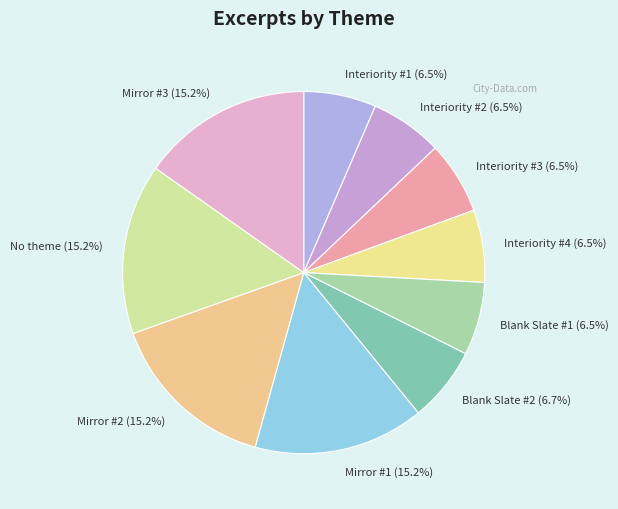

Does Interiority #1 (6.5%) account for over 50% of the chart?

No